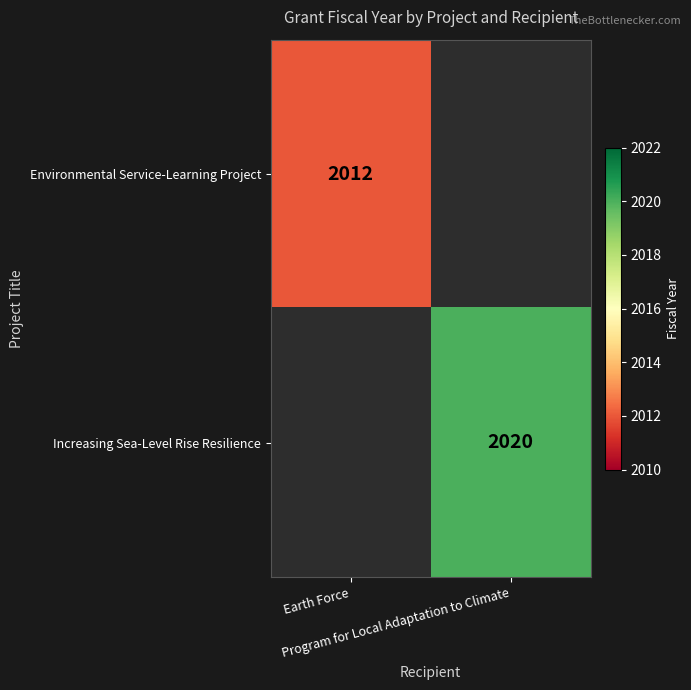

The Increasing Sea-Level Rise Resilience series shows 2020.0 at Program for Local Adaptation to Climate. True or false?

True